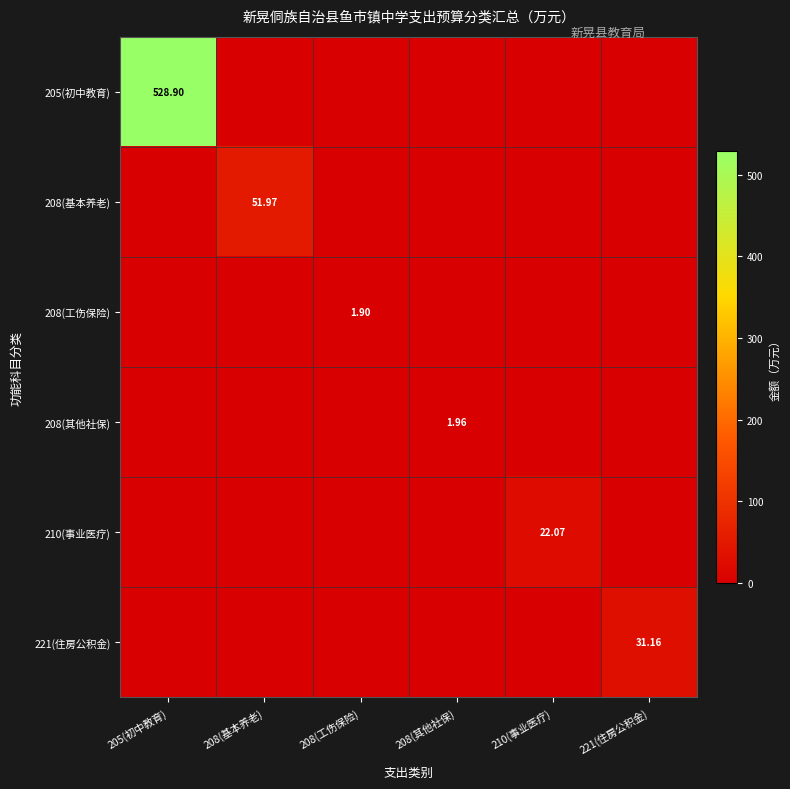

What is the total value across all series at 208(其他社保)?

2.0